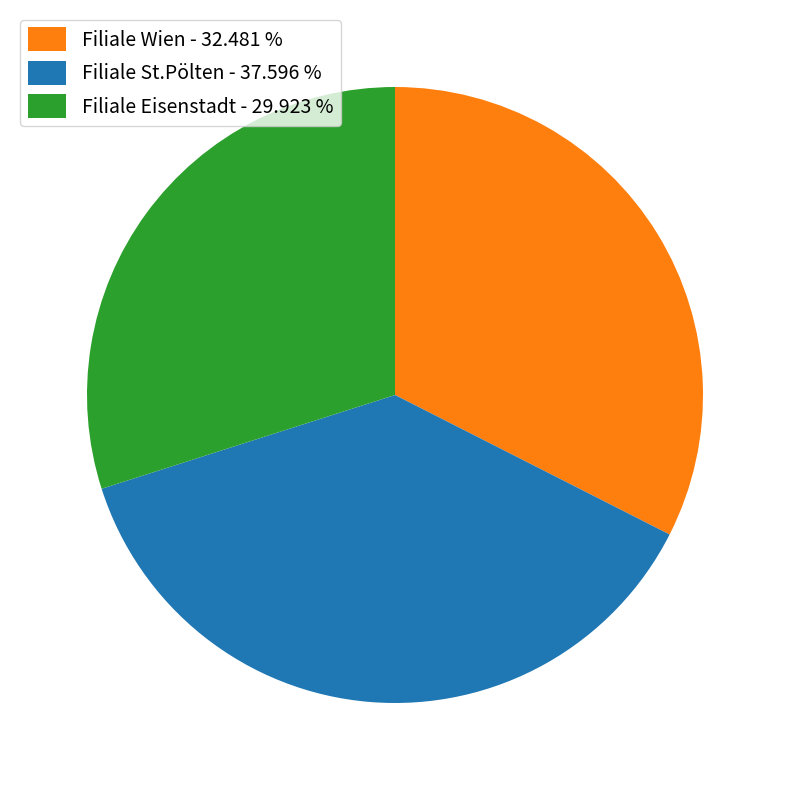

Is the sum of Filiale St.Pölten - 37.596 % and Filiale Wien - 32.481 % greater than half?

Yes